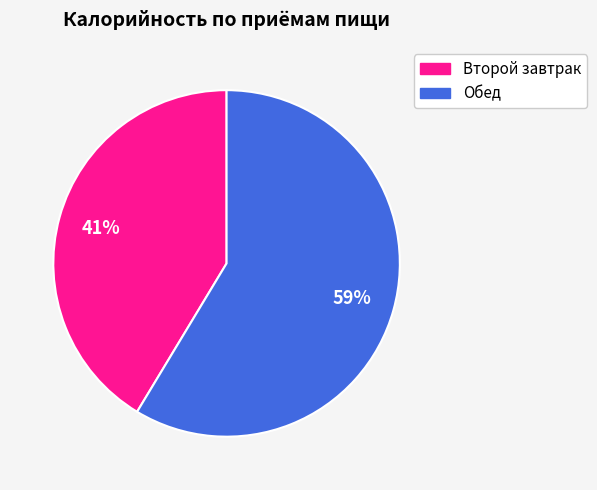

Do Второй завтрак and Обед together represent more than half of the pie?

Yes